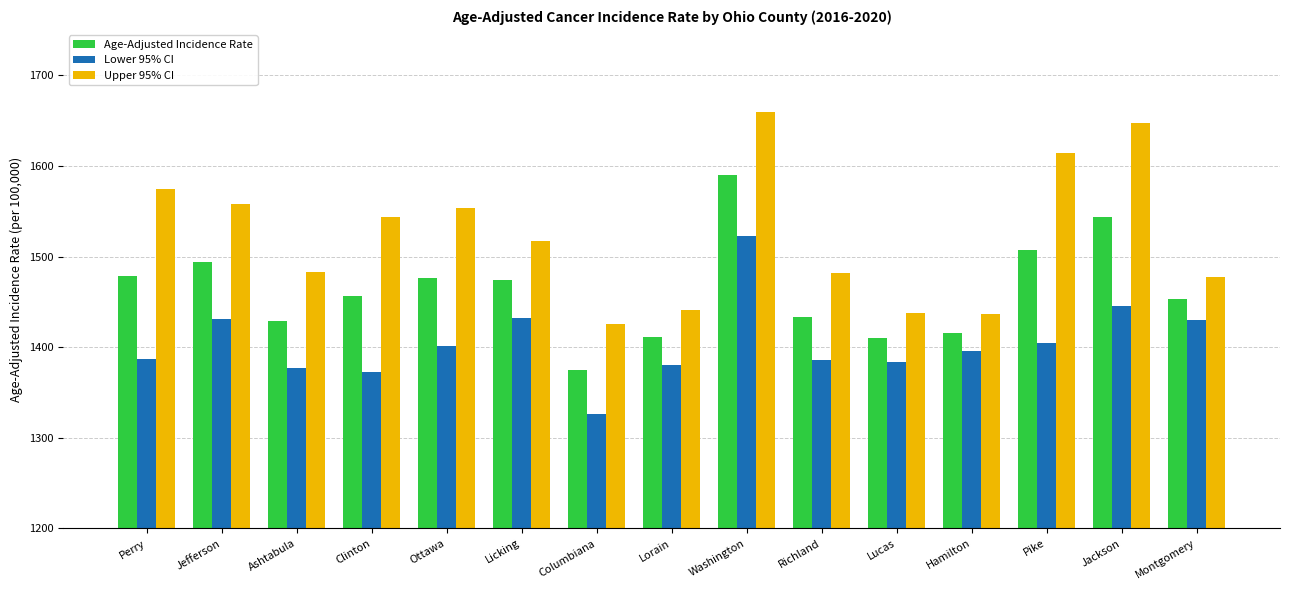

What are all the series names shown in the legend?

Age-Adjusted Incidence Rate, Lower 95% CI, Upper 95% CI